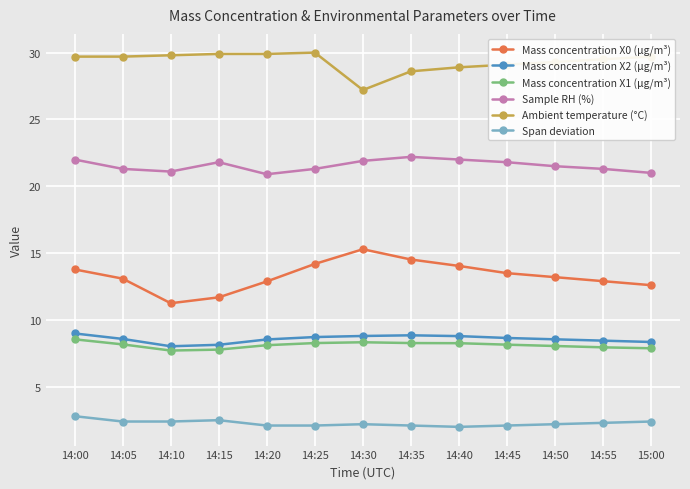

Is it true that Mass concentration X1 (μg/m³) equals 8.3 at 14:25?

True